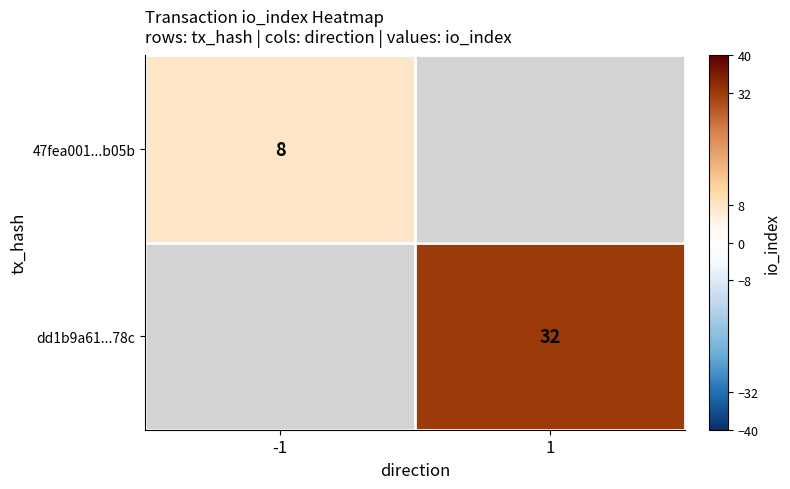

True or false: 47fea001...b05b has a value of 8 at -1.

True